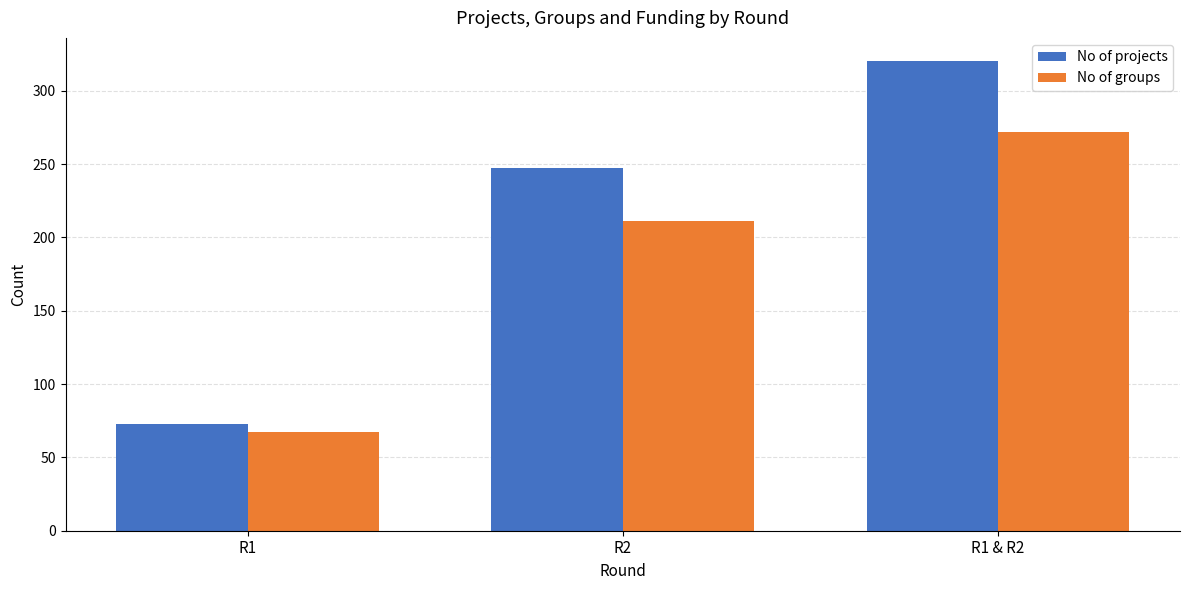

What is the sum of all No of groups values?

550